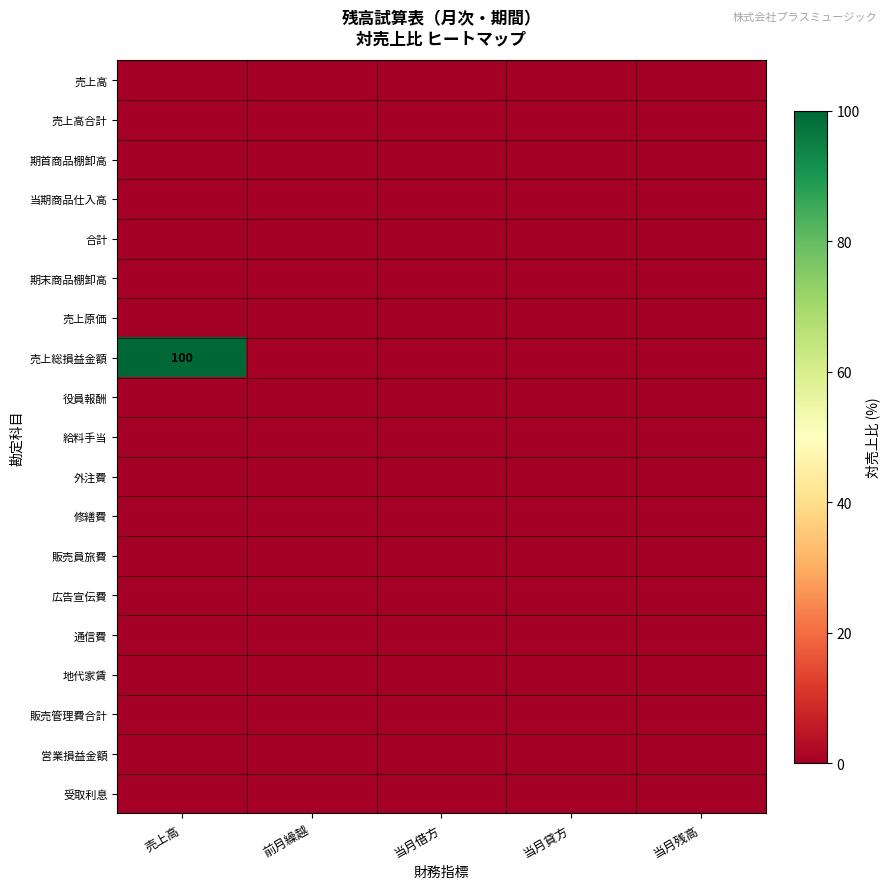

True or false: 合計 has a value of 0 at 当月借方.

True